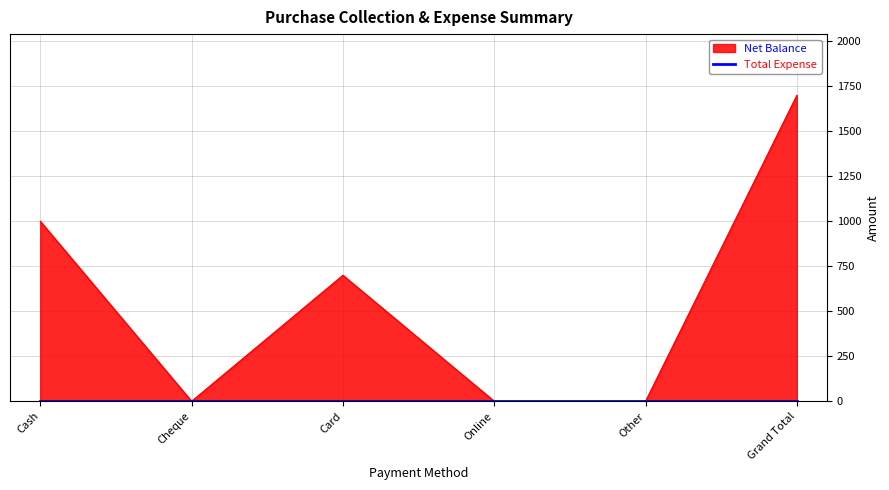

Which category has the lowest value across all series?

Cheque